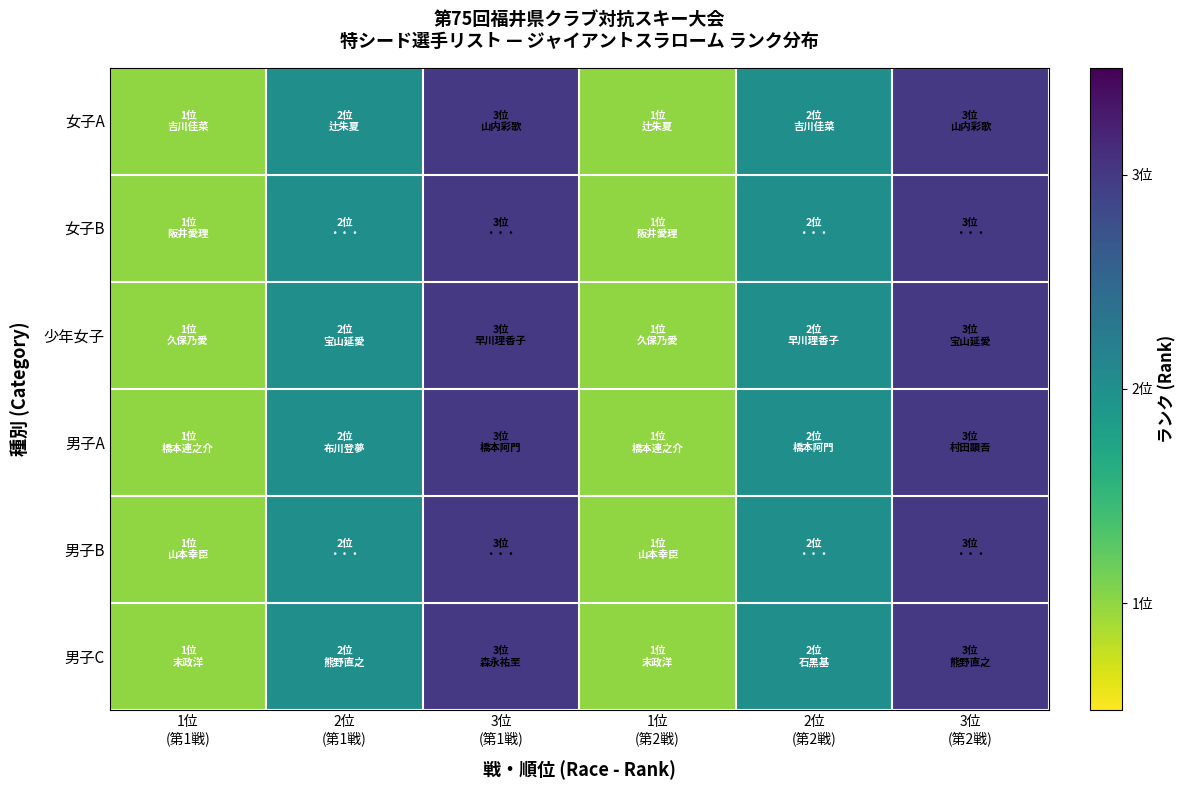

At how many categories does at least one series exceed 1?

4